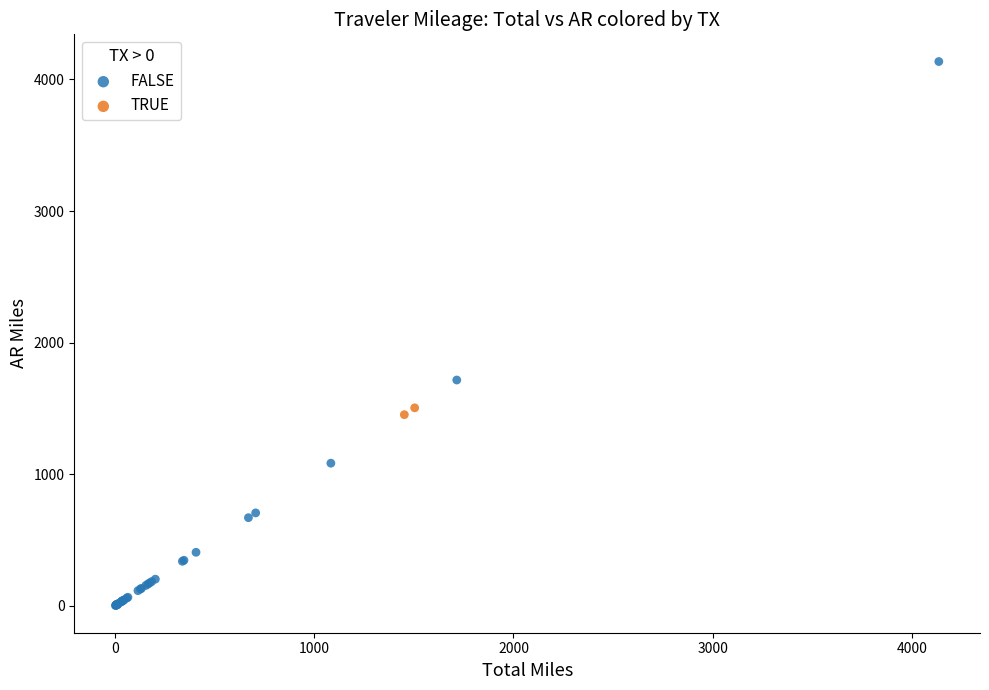

Which series has the widest spread of Y values?

FALSE